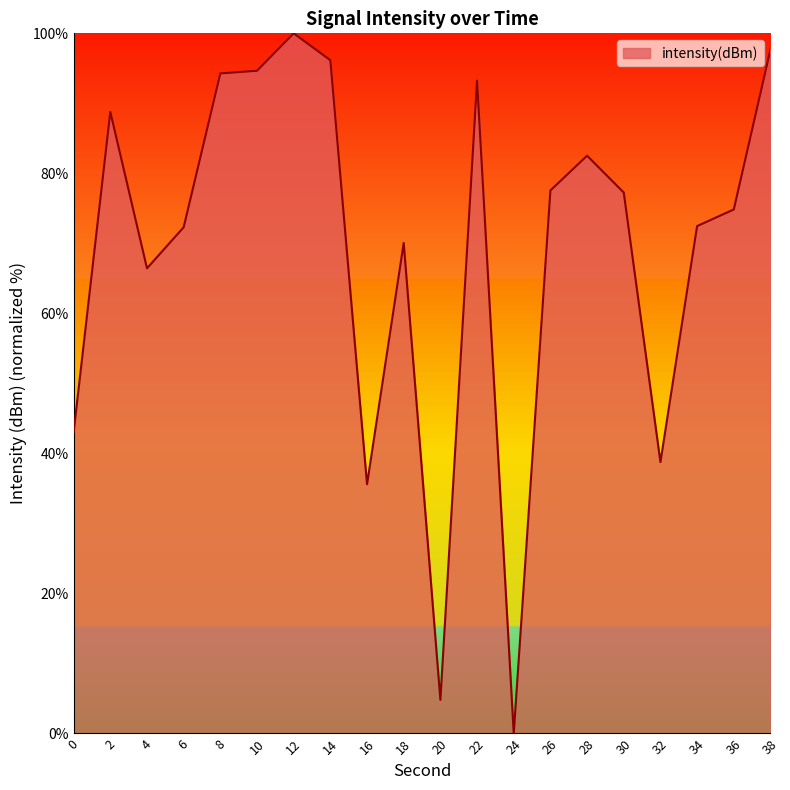

Read the value at 34.

72.5